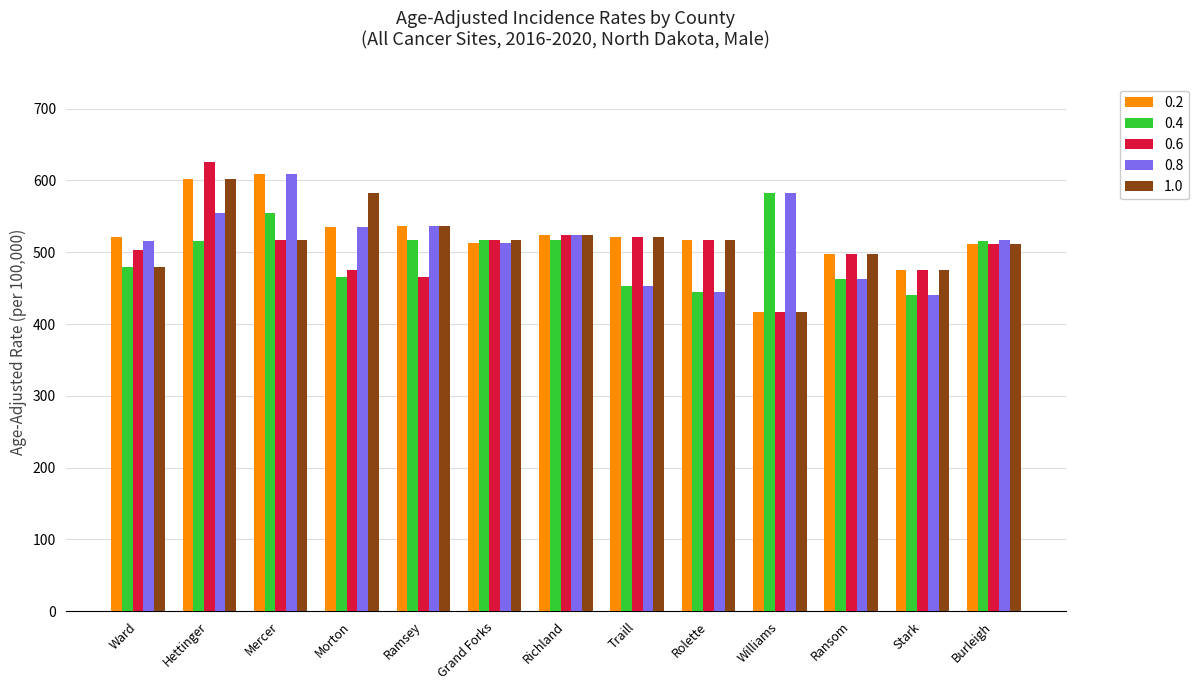

How many bars are there in each group?

5